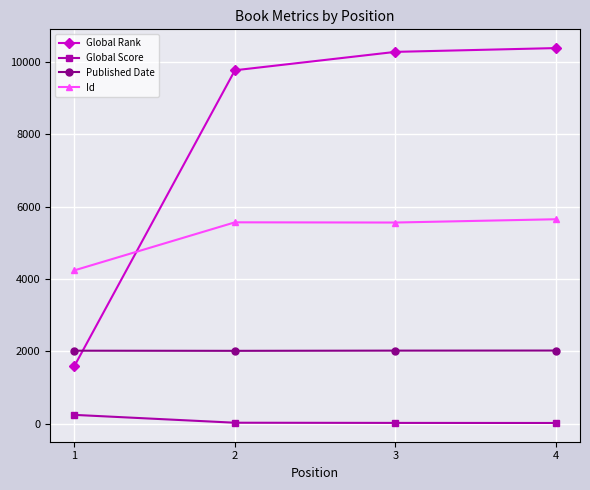

Is it true that Published Date equals 3498 at 2?

False